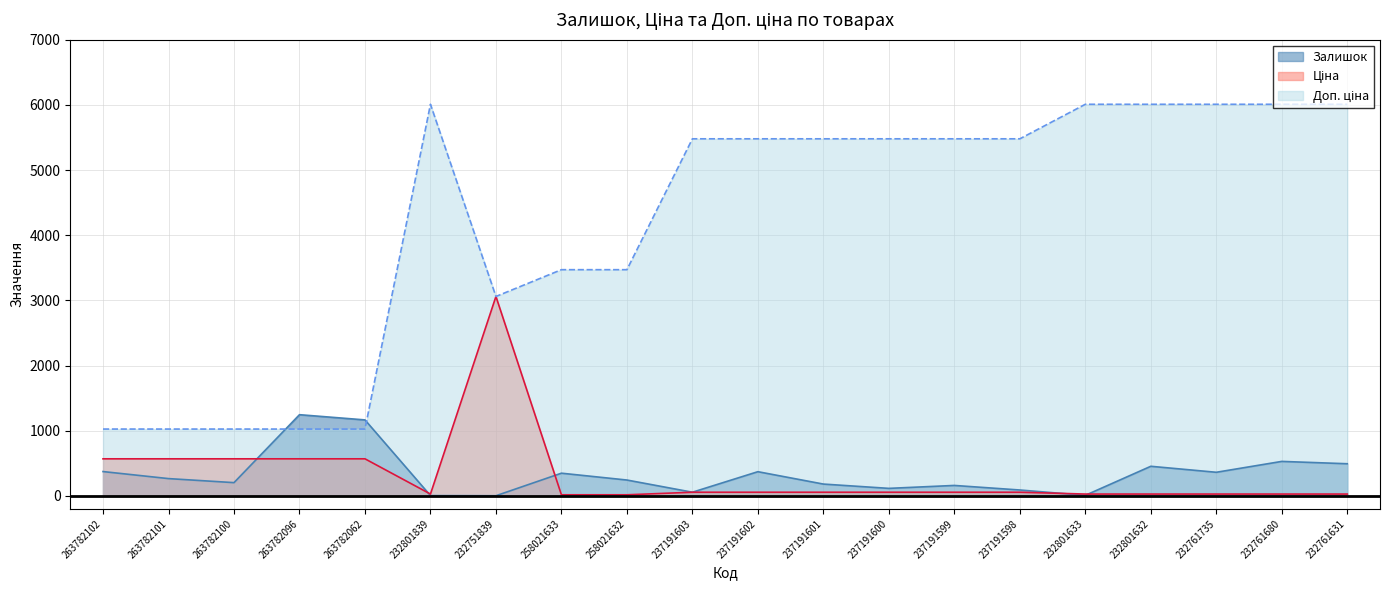

After their last crossing, which series has the higher values: Залишок or Ціна?

Залишок